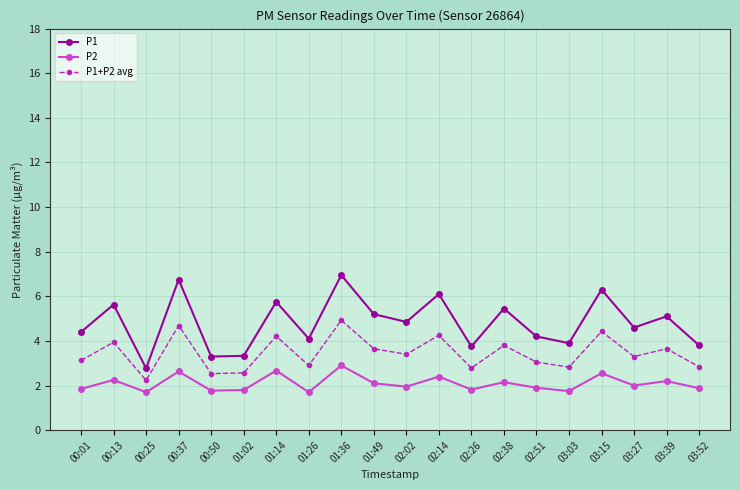

Count the number of categories in the chart.

20